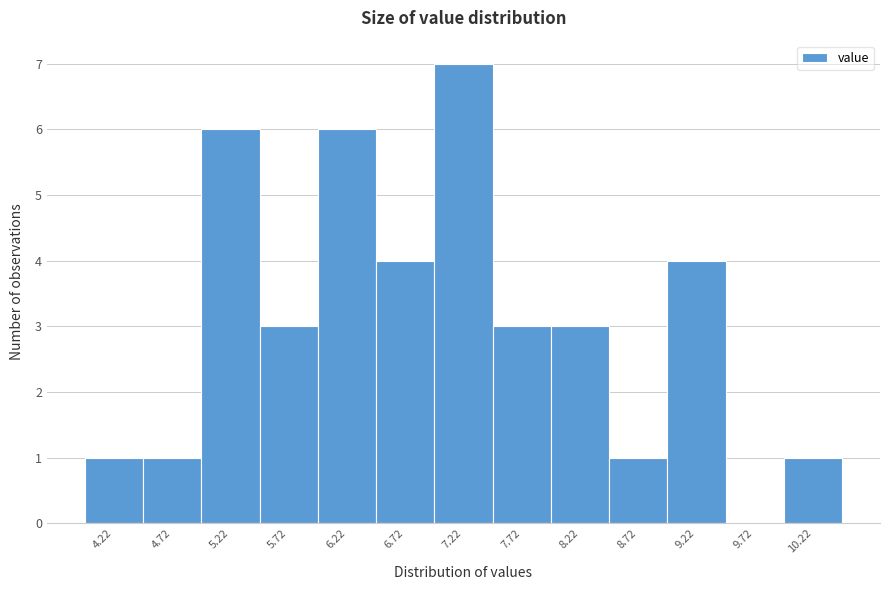

What is the height of the bar covering 4.97 to 5.47 on the x-axis? Neither the bar edges nor the heights are printed on the chart, so give them approximately, as read against the axes.

6